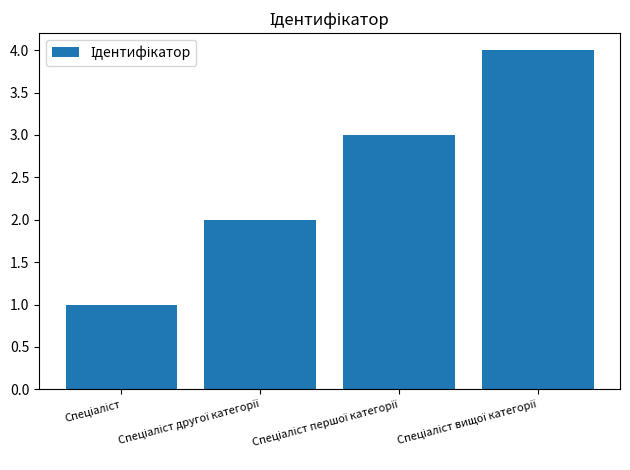

What is the difference between the maximum and minimum values?

3